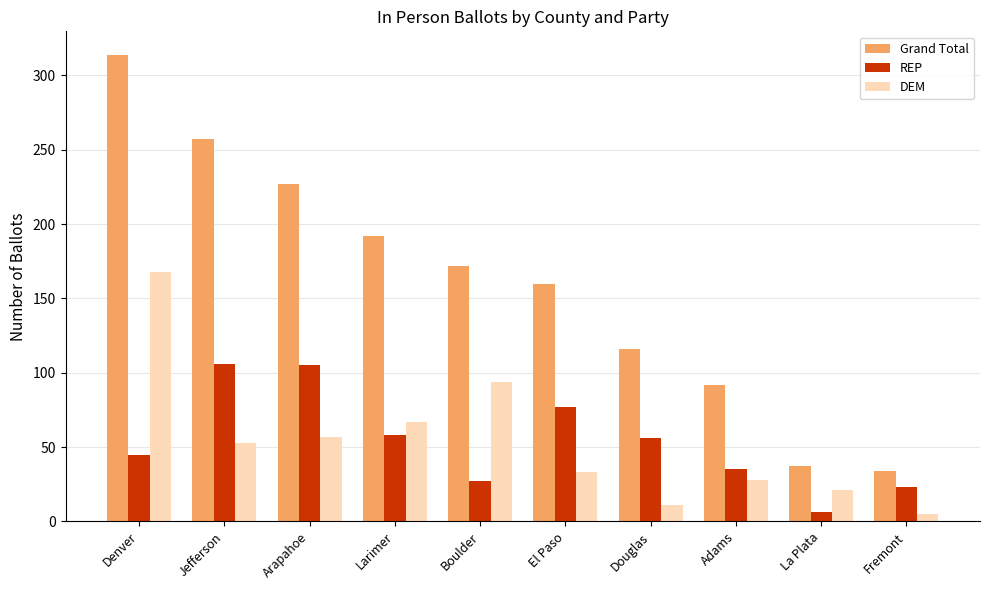

What are all the series names shown in the legend?

Grand Total, REP, DEM